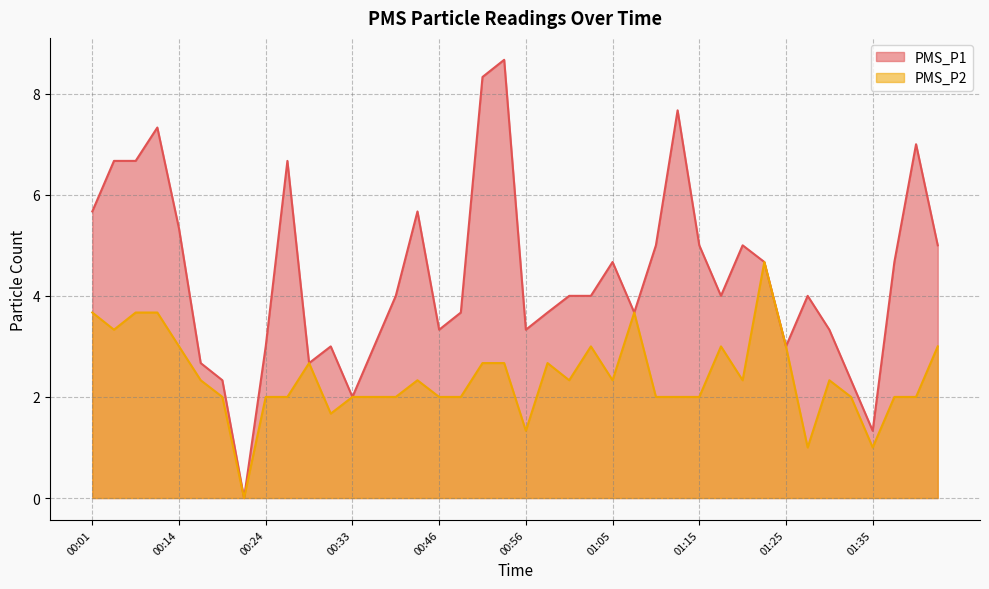

In PMS_P2, how many points are higher than both neighbors (excluding endpoints)?

8